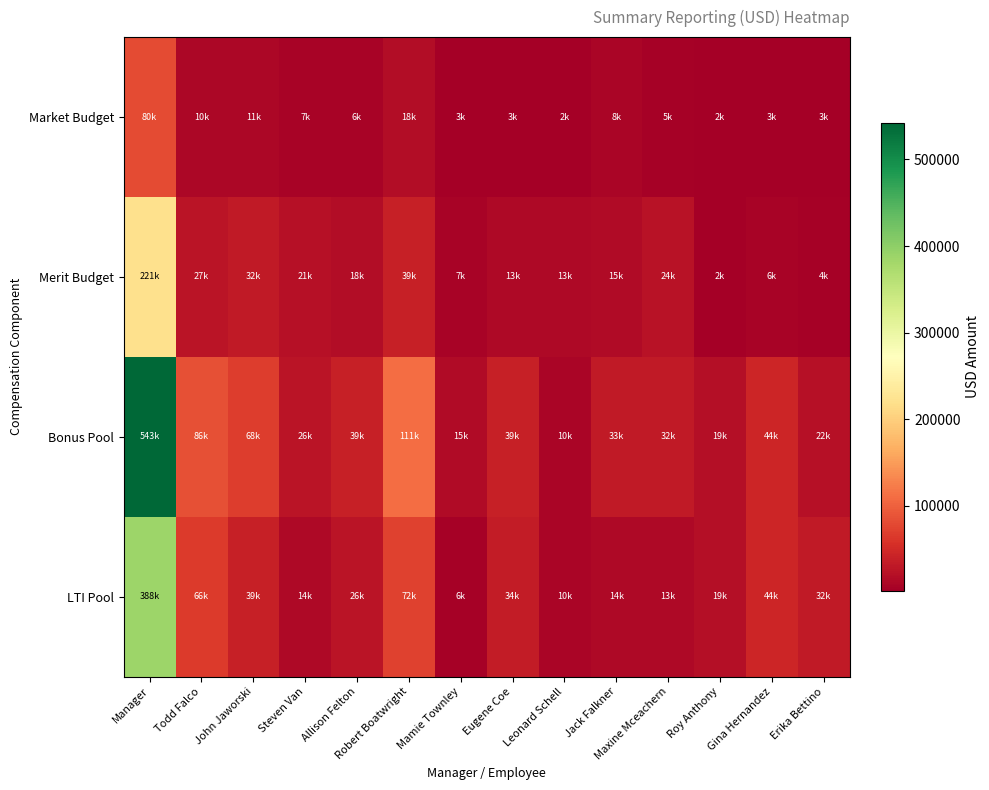

Count the number of categories in the chart.

14